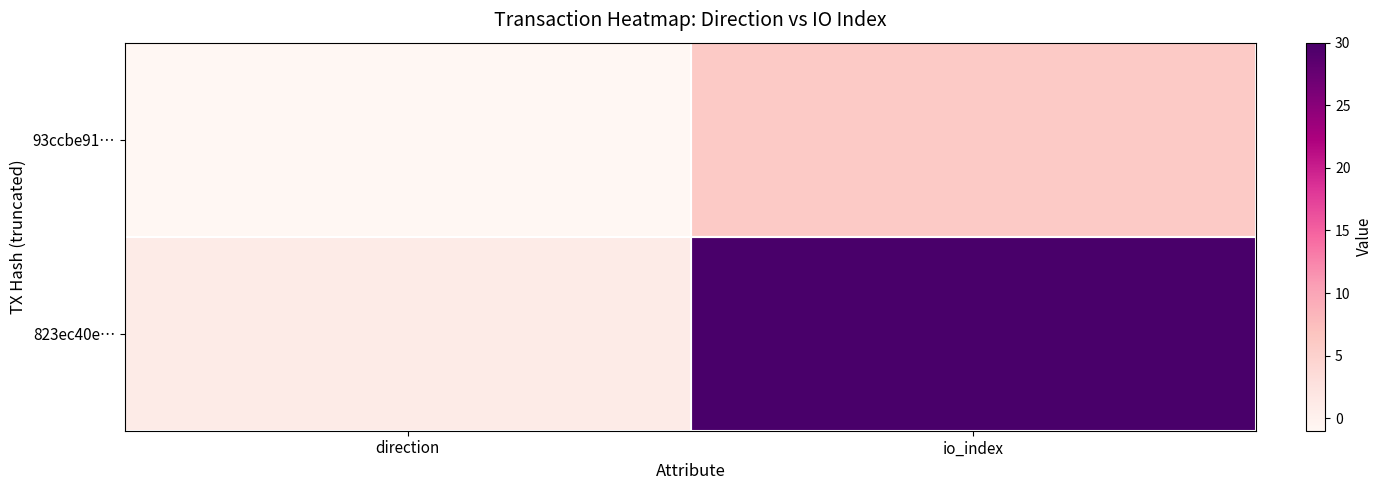

Which category has the lowest value across all series?

direction